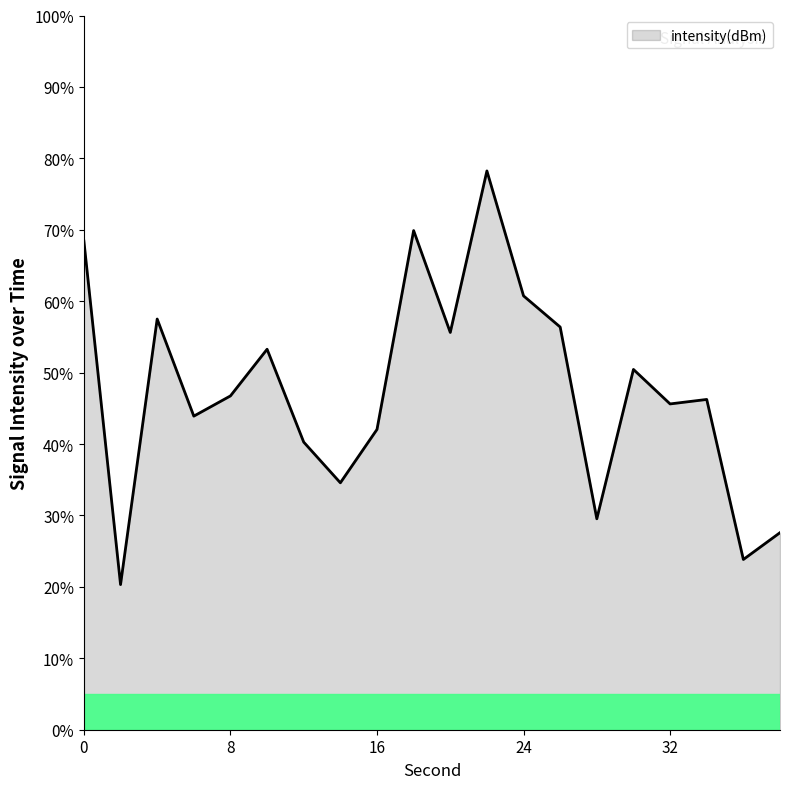

What is the greatest value displayed?

78.2